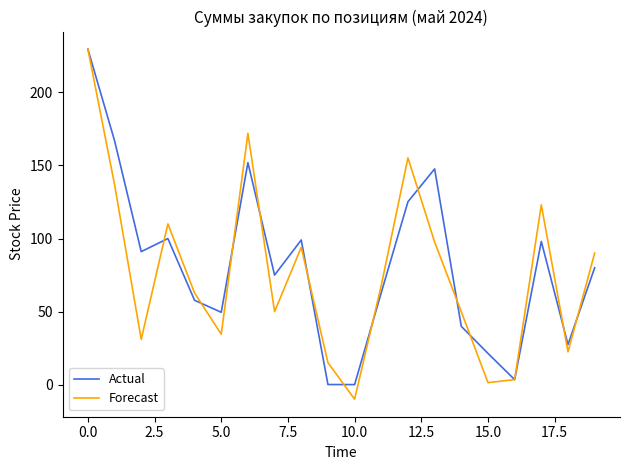

What is the highest value of the Forecast series?

229.6